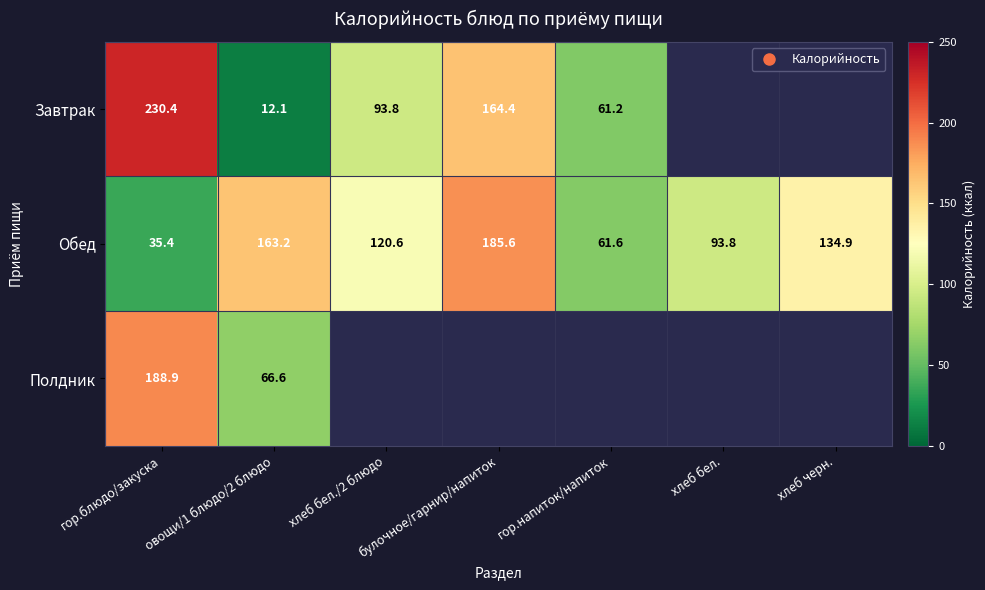

How many values in the Обед series exceed 120?

4